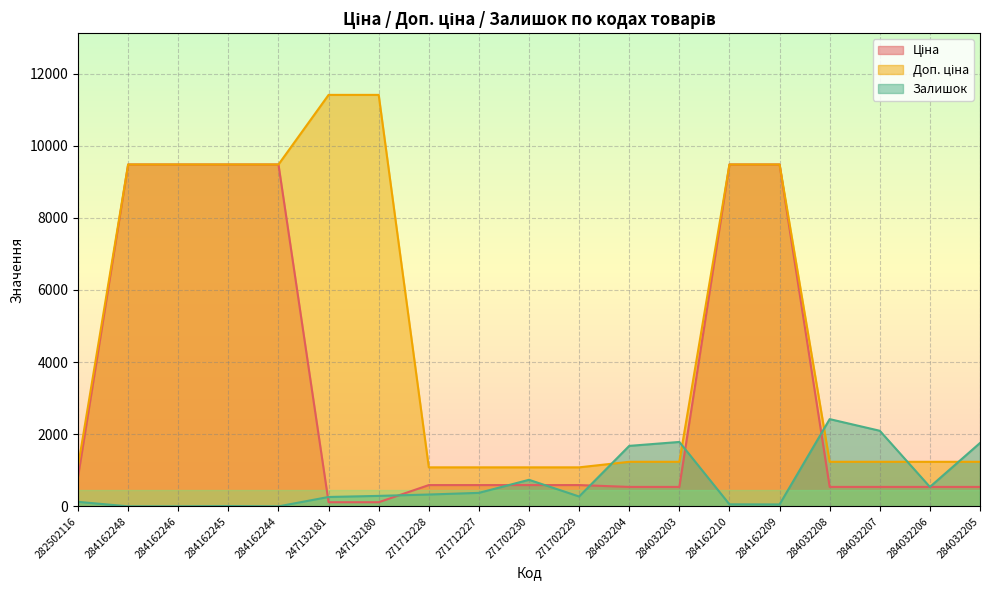

How many intersections are there between Доп. ціна and Залишок?

5